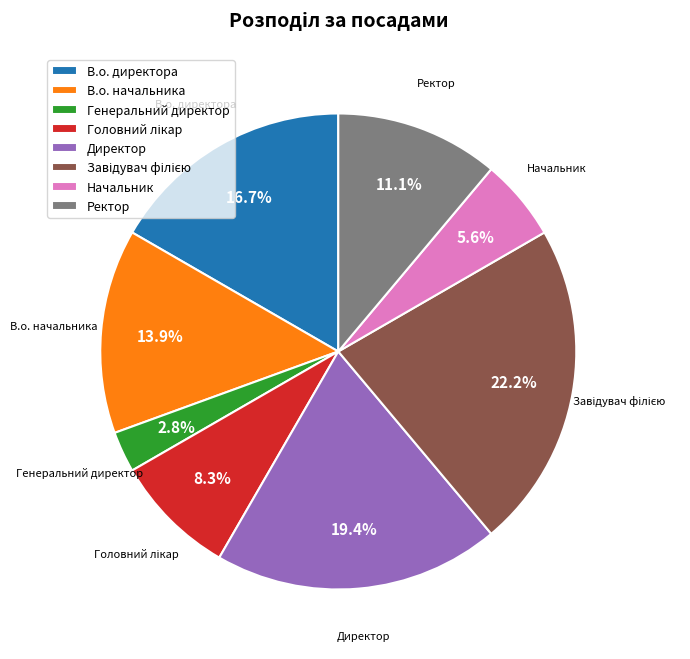

What is the smallest slice in the pie chart?

Генеральний директор